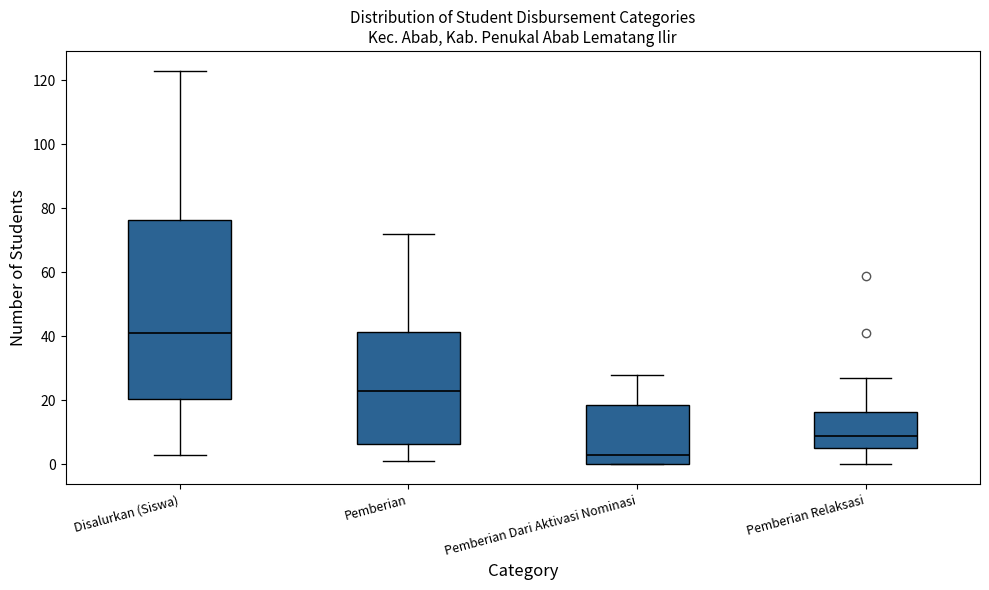

Comparing the boxes themselves (not the whiskers), which one is the tallest?

Disalurkan (Siswa)